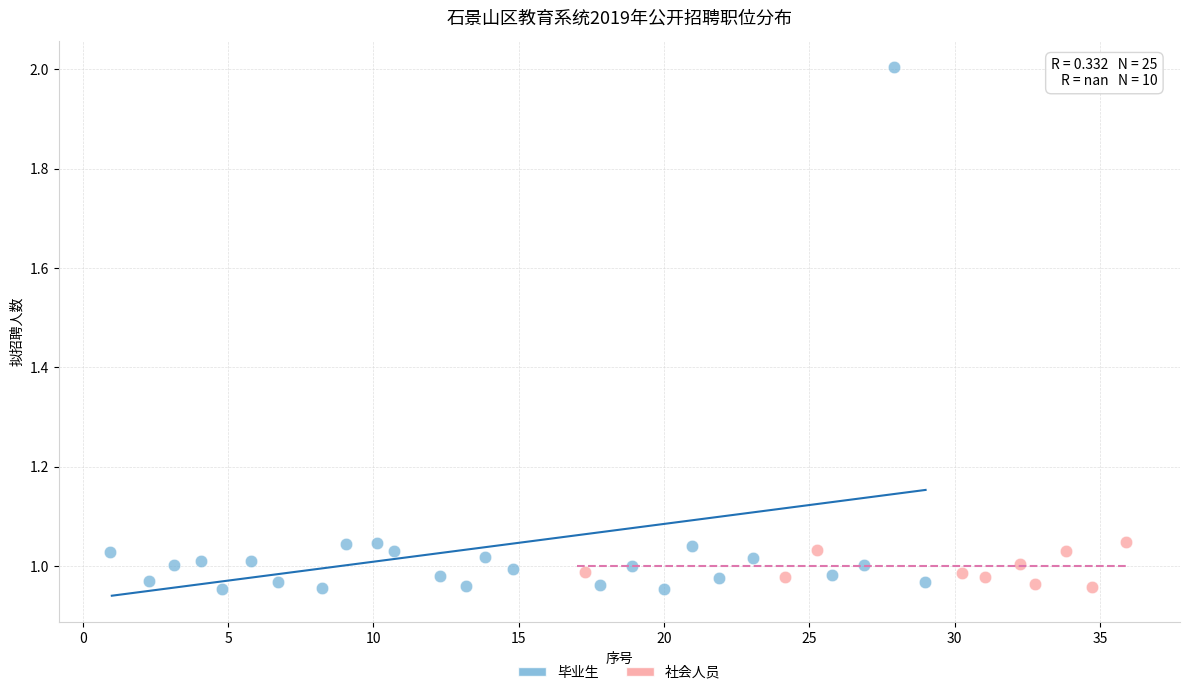

Which series has the largest Y range (max minus min)?

毕业生